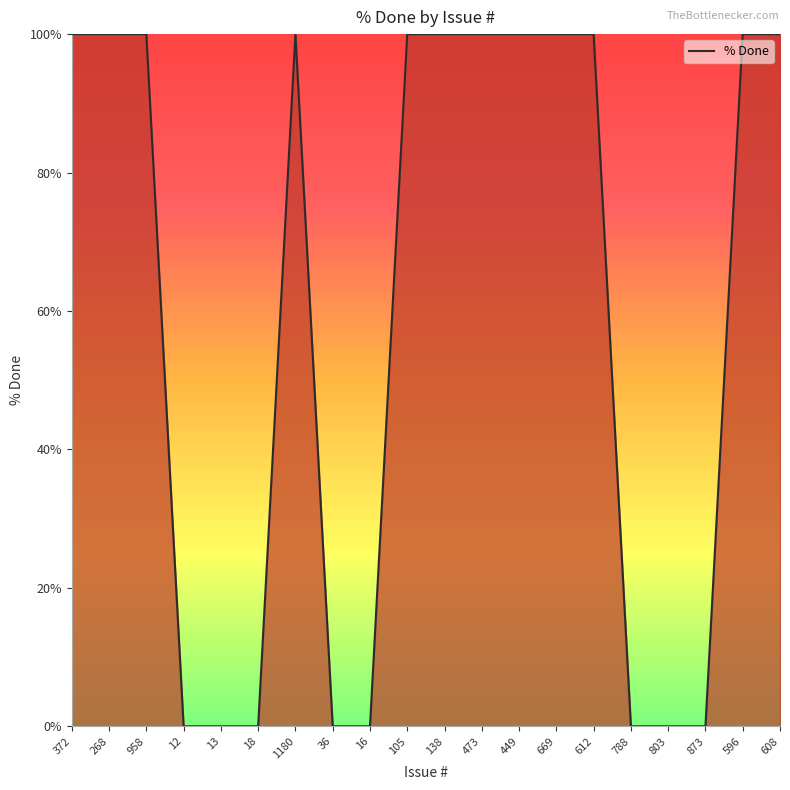

What position from the right is 36?

13